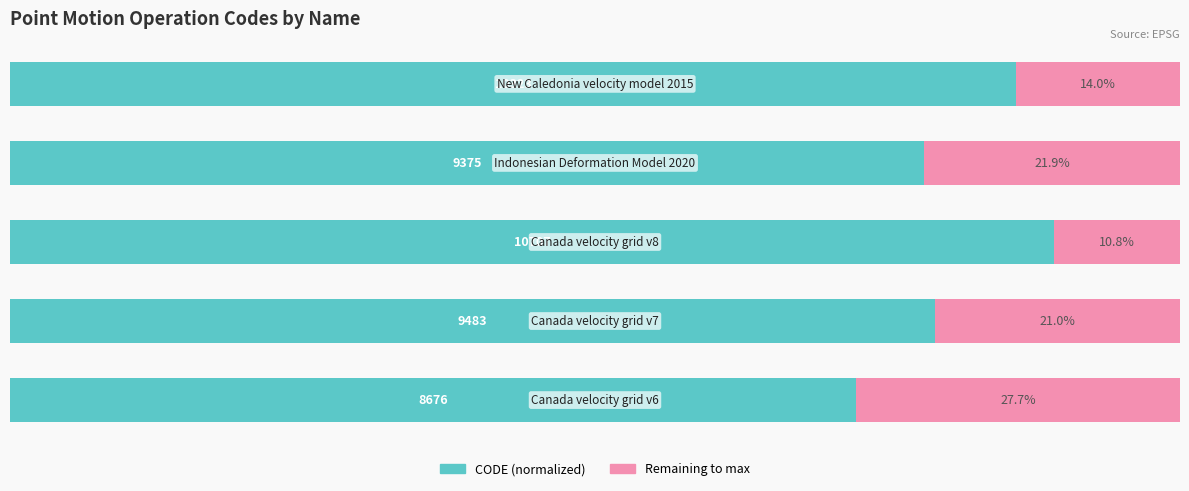

What is the difference between the maximum and minimum values in the Remaining to max series?

16.9